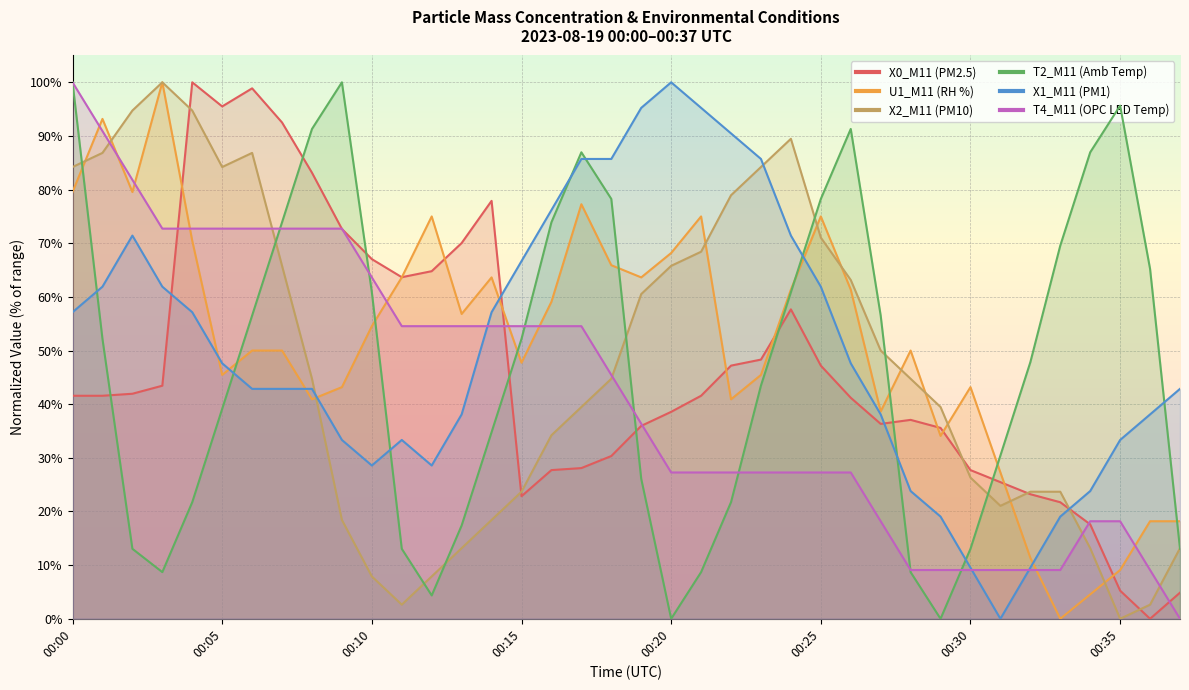

Where does the T4_M11 (OPC LED Temp) series first go above 45?

00:00